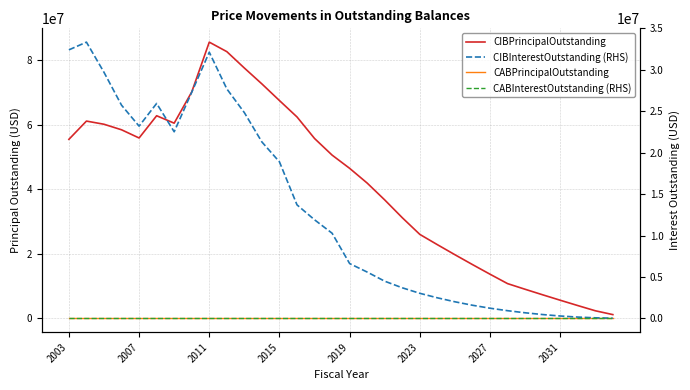

Which category has the highest value in the CABInterestOutstanding (RHS) series?

2003